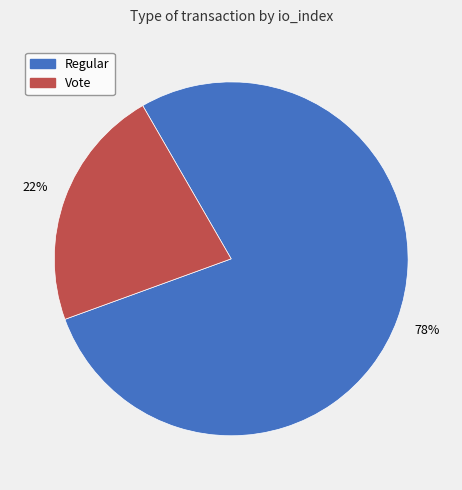

What is the majority slice?

Regular